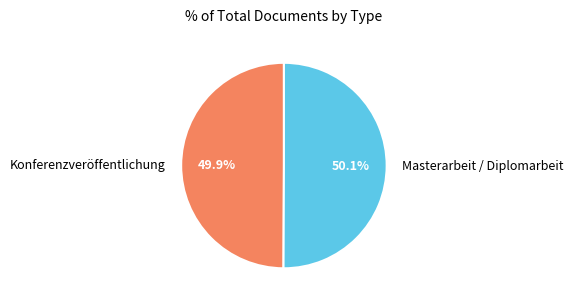

What percentage is the Masterarbeit / Diplomarbeit slice, to the nearest percent?

50%